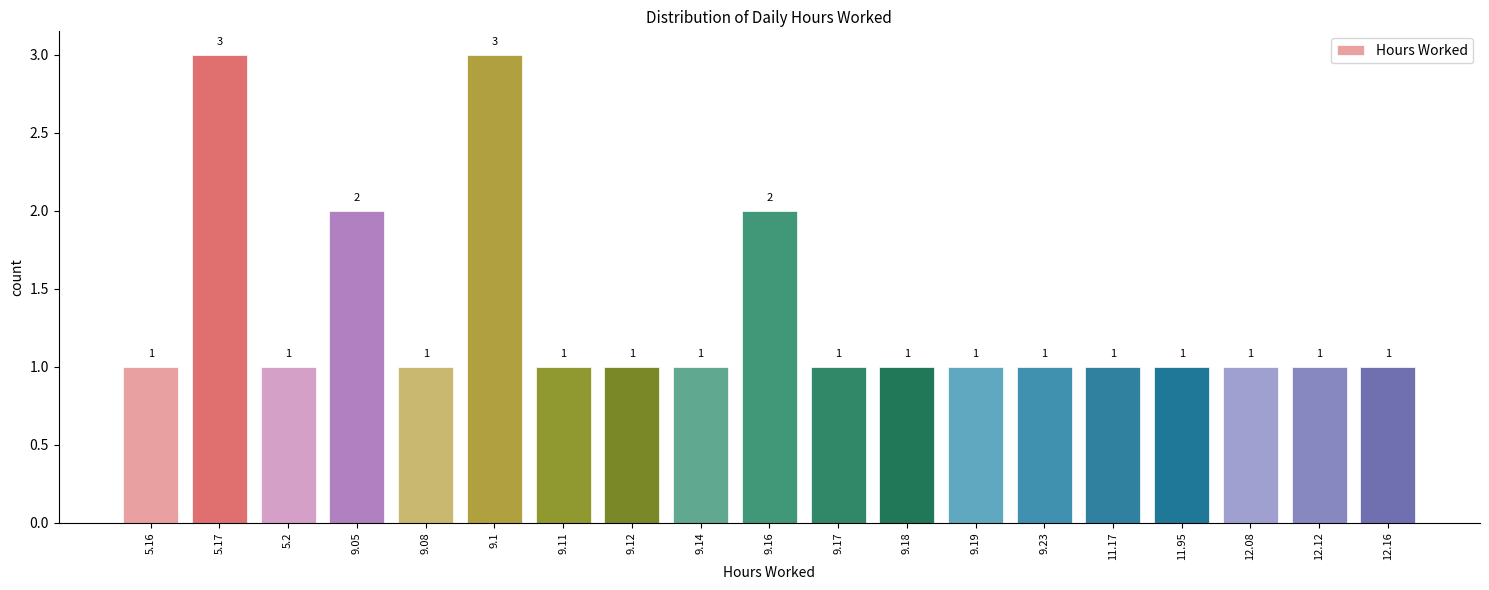

Reading left to right, extract all data points from this chart.

1	3	1	2	1	3	1	1	1	2	1	1	1	1	1	1	1	1	1